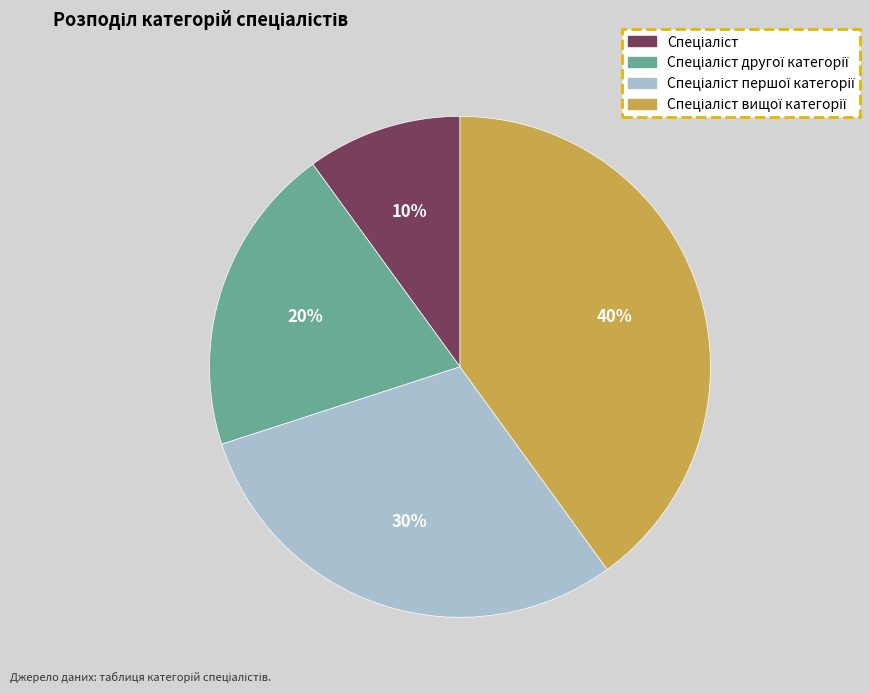

To the nearest percent, what is the difference between the largest and smallest slice percentages?

30%